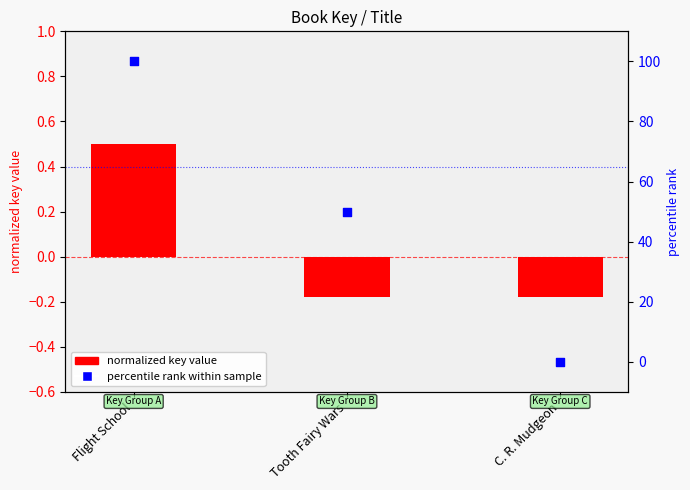

Which series reaches the minimum Y coordinate?

normalized key value